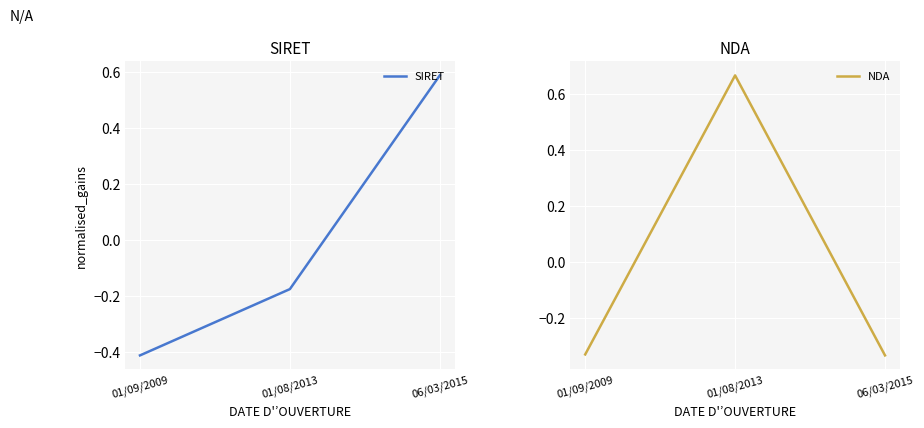

List the labels in order of SIRET value, smallest first.

01/09/2009, 01/08/2013, 06/03/2015